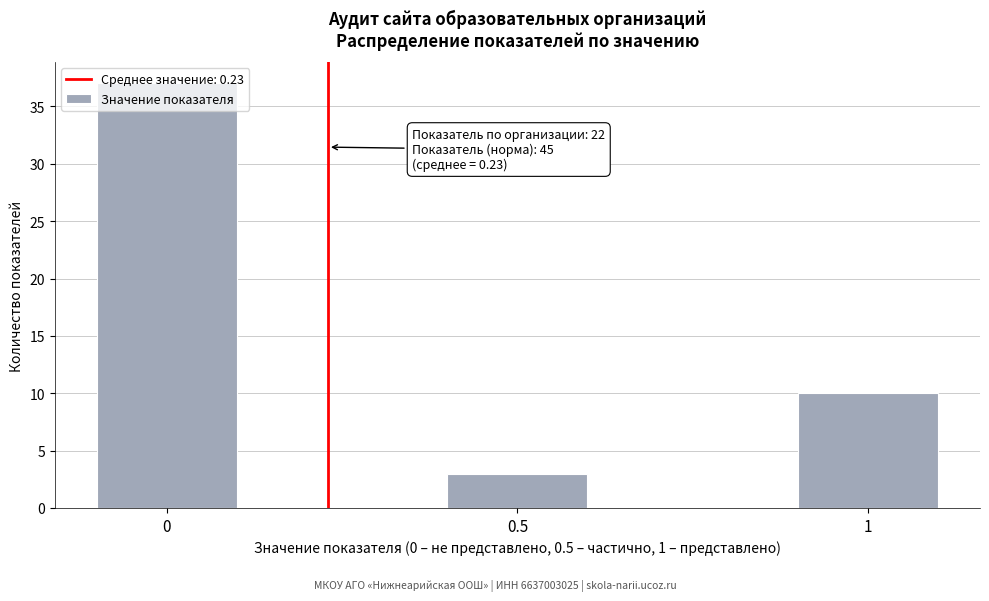

List the labels in order of value, smallest first.

0.5, 1, 0